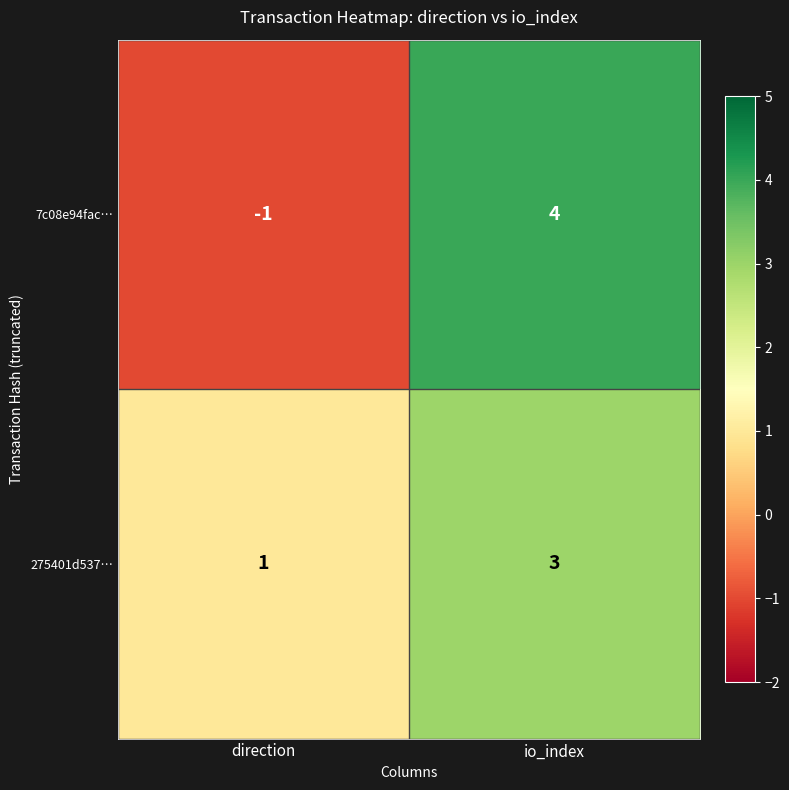

At how many categories does at least one series exceed 3?

1